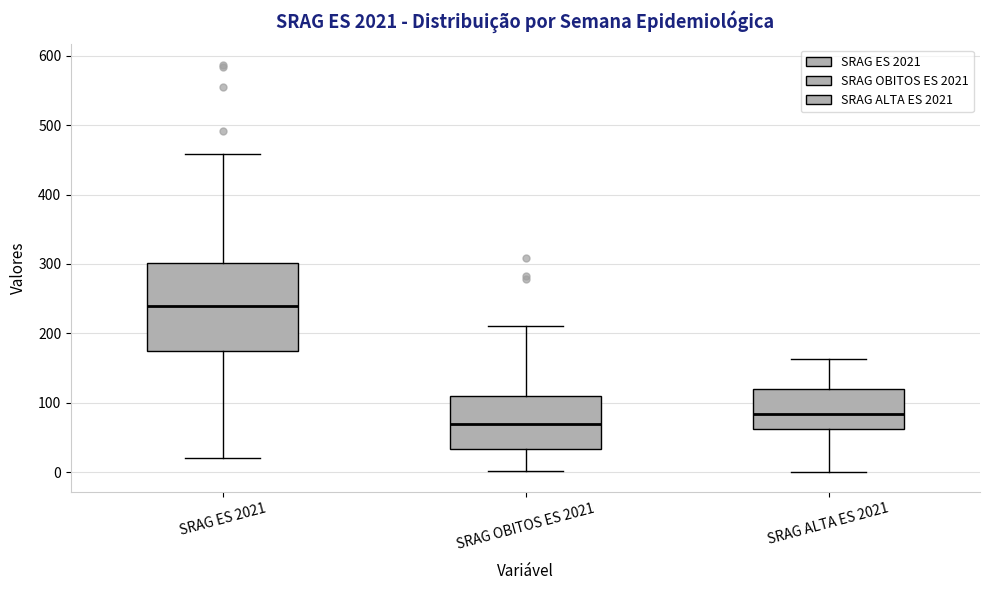

Reading left to right, read every box against the y-axis: the position of its median line, the range the box covers, and the ends of its whiskers. The values are not printed on the chart, so give them approximately, as read against the axis.

SRAG ES 2021: median 240, box 170 to 300, whiskers 20 to 460
SRAG OBITOS ES 2021: median 70, box 30 to 110, whiskers 0 to 210
SRAG ALTA ES 2021: median 80, box 60 to 120, whiskers 0 to 160